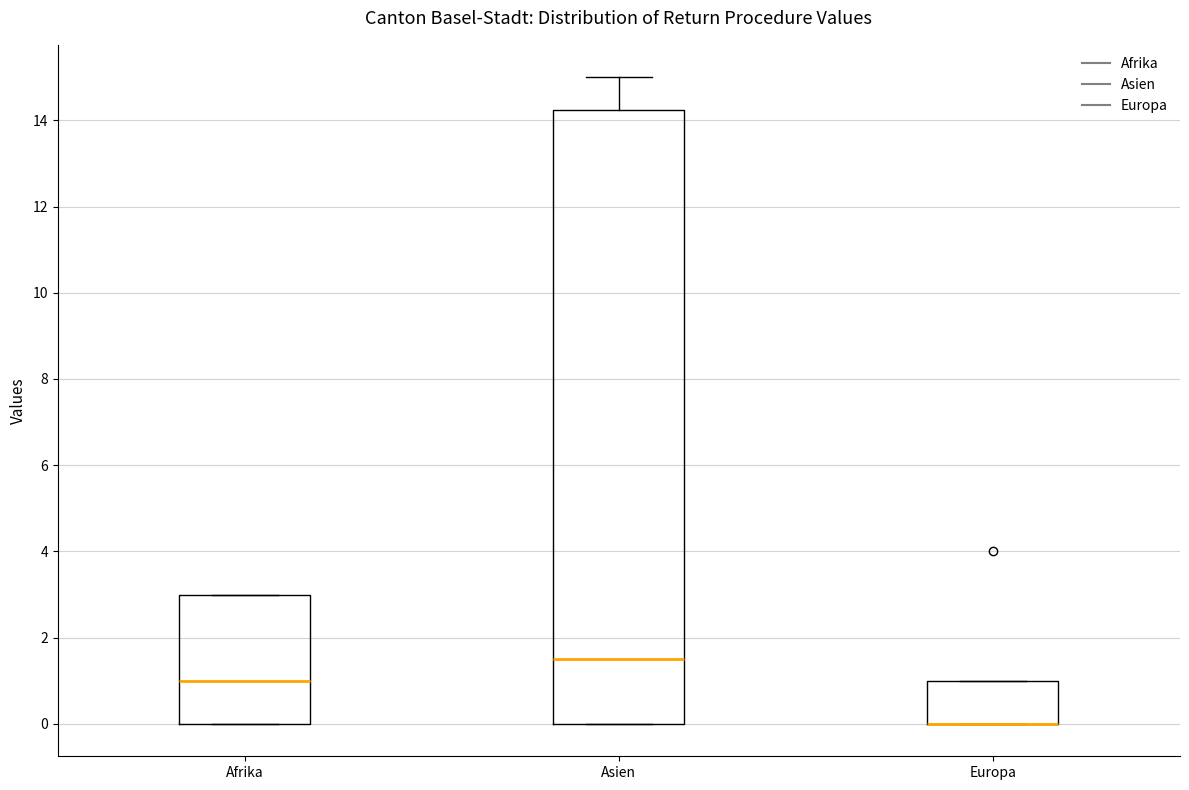

Which box is the tallest, from its lower edge to its upper edge?

Asien